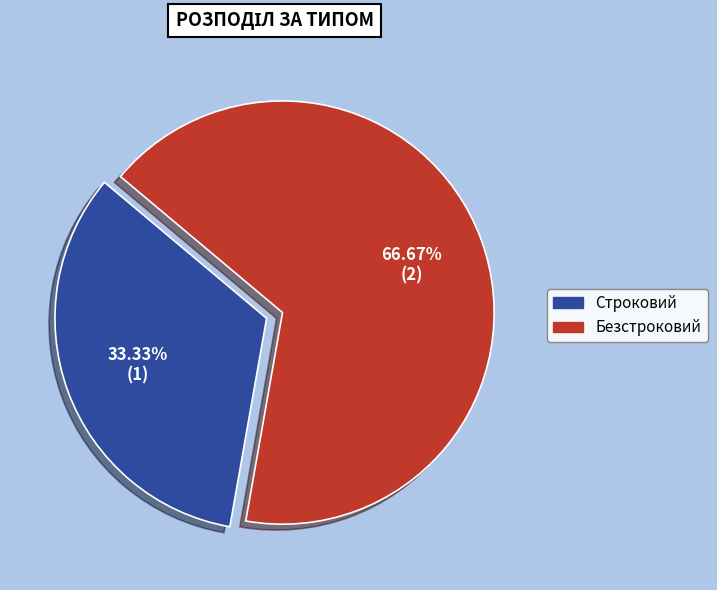

To the nearest percent, what is the difference between the largest and smallest slice percentages?

33%